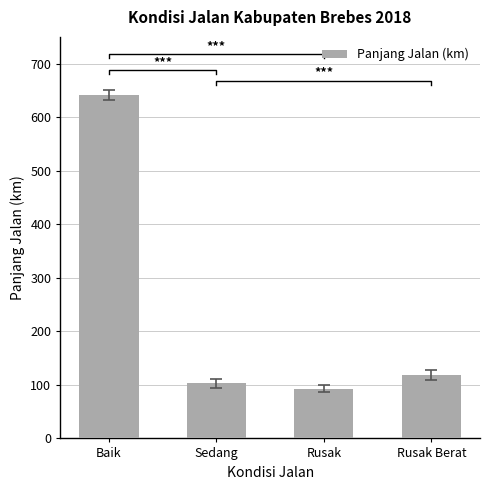

What is the smallest value displayed?

93.0